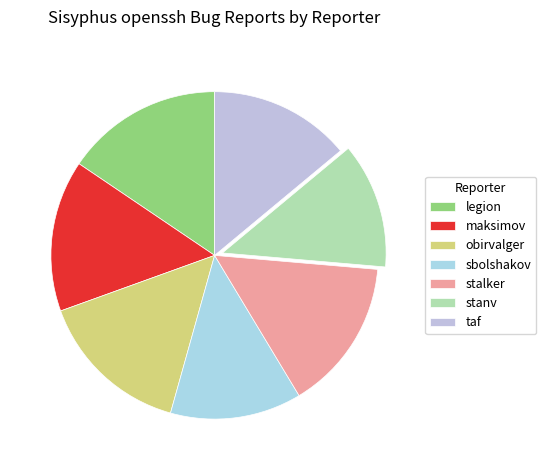

Which category has the smallest portion of the pie?

stanv